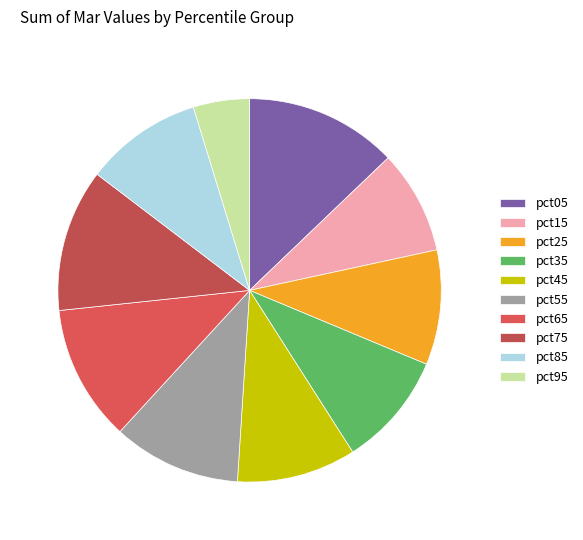

What is the total percentage of pct85 and pct75?

21.9%